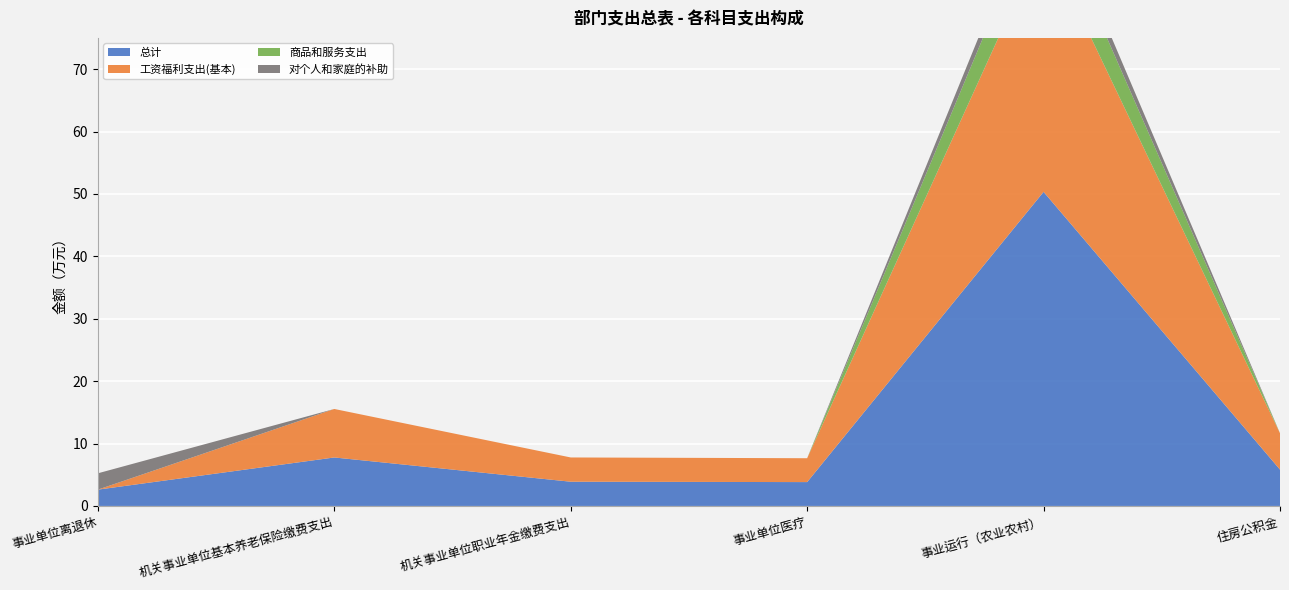

Reading right to left, list all the values displayed in this chart.

总计: 住房公积金=5.8	事业运行（农业农村）=50.3	事业单位医疗=3.8	机关事业单位职业年金缴费支出=3.9	机关事业单位基本养老保险缴费支出=7.8	事业单位离退休=2.6
工资福利支出(基本): 住房公积金=5.8	事业运行（农业农村）=40.6	事业单位医疗=3.8	机关事业单位职业年金缴费支出=3.9	机关事业单位基本养老保险缴费支出=7.8	事业单位离退休=0.0
商品和服务支出: 住房公积金=0.0	事业运行（农业农村）=7.3	事业单位医疗=0.0	机关事业单位职业年金缴费支出=0.0	机关事业单位基本养老保险缴费支出=0.0	事业单位离退休=0.0
对个人和家庭的补助: 住房公积金=0.0	事业运行（农业农村）=2.4	事业单位医疗=0.0	机关事业单位职业年金缴费支出=0.0	机关事业单位基本养老保险缴费支出=0.0	事业单位离退休=2.6